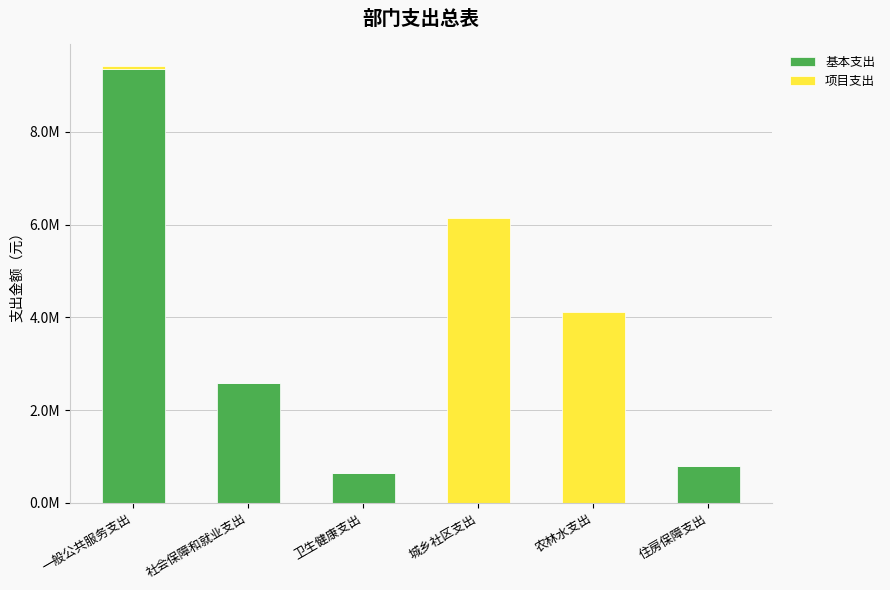

Which series has the largest total across all categories?

基本支出